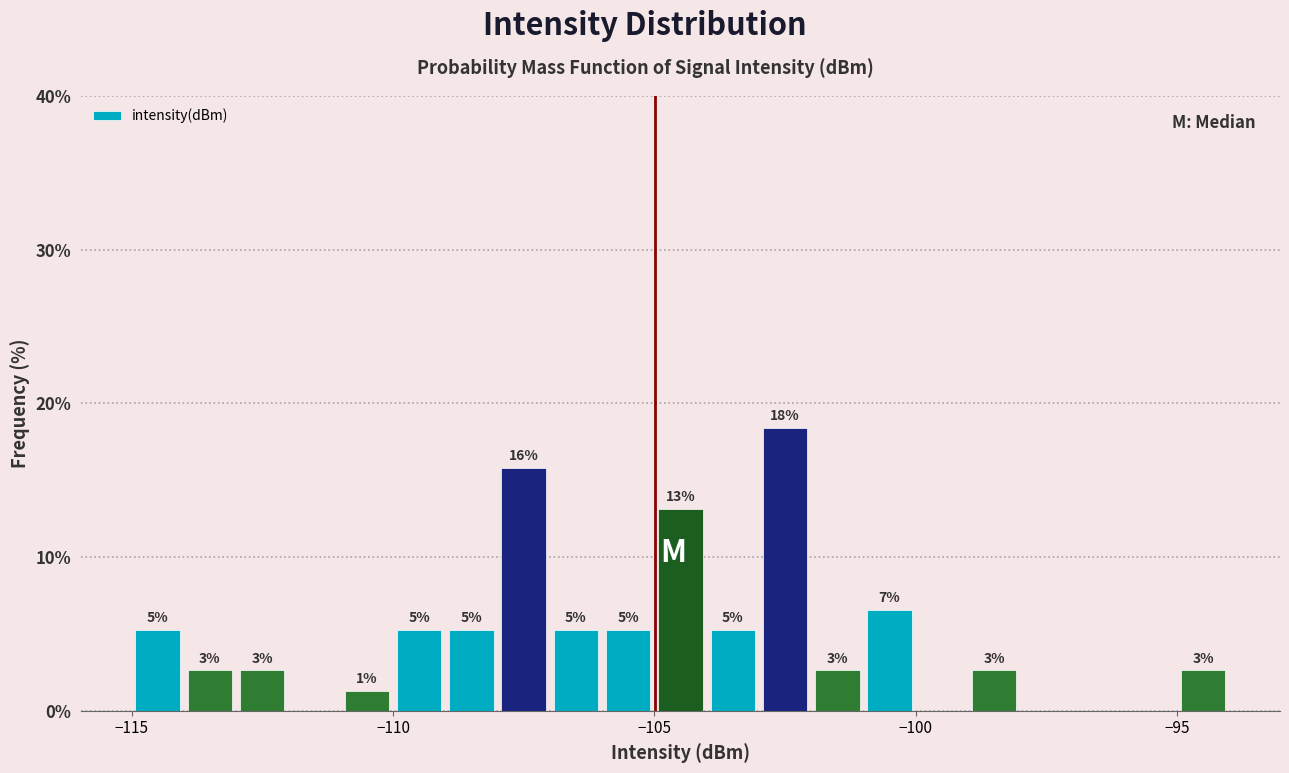

Read against the x-axis, roughly where is the centre of the tallest bar?

-102.5